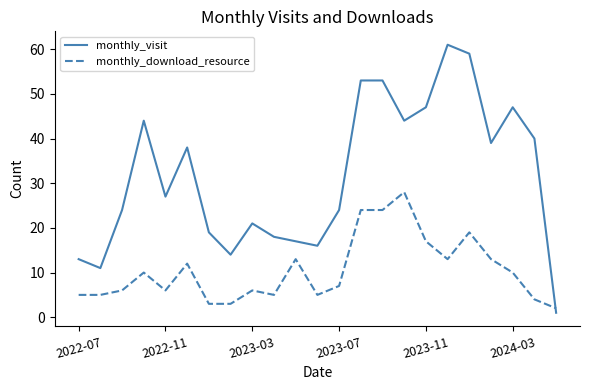

Reading right to left, what are all the values shown in this chart?

monthly_visit: 1	40	47	39	59	61	47	44	53	53	24	16	17	18	21	14	19	38	27	44	24	11	13
monthly_download_resource: 2	4	10	13	19	13	17	28	24	24	7	5	13	5	6	3	3	12	6	10	6	5	5